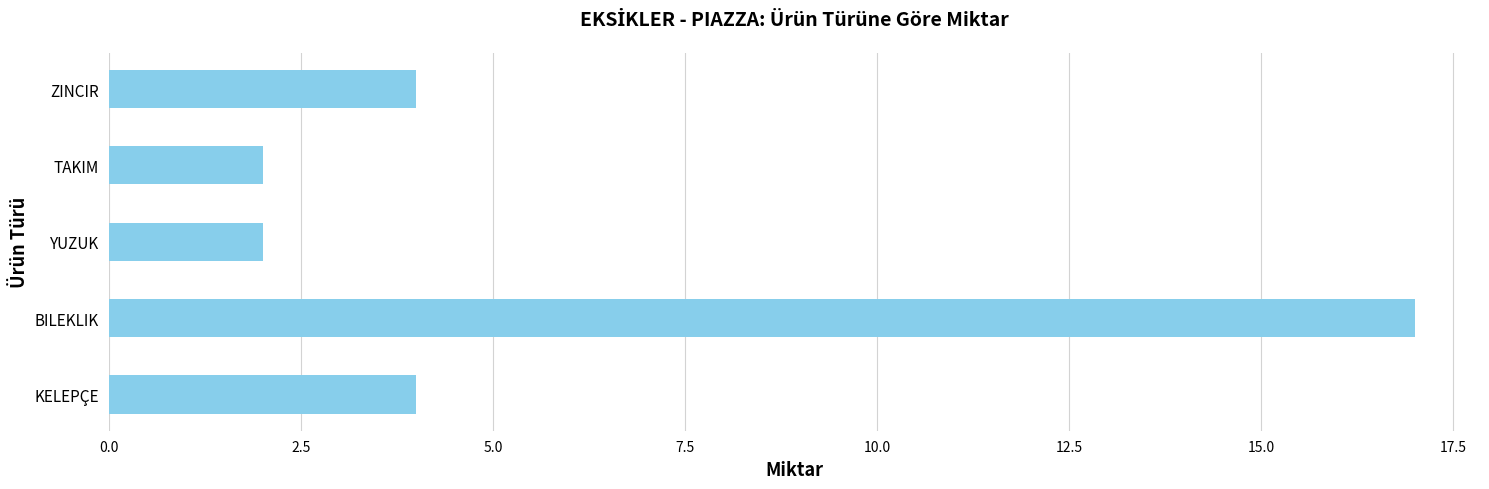

Approximately how many times larger is the value at YUZUK compared to TAKIM?

1.0